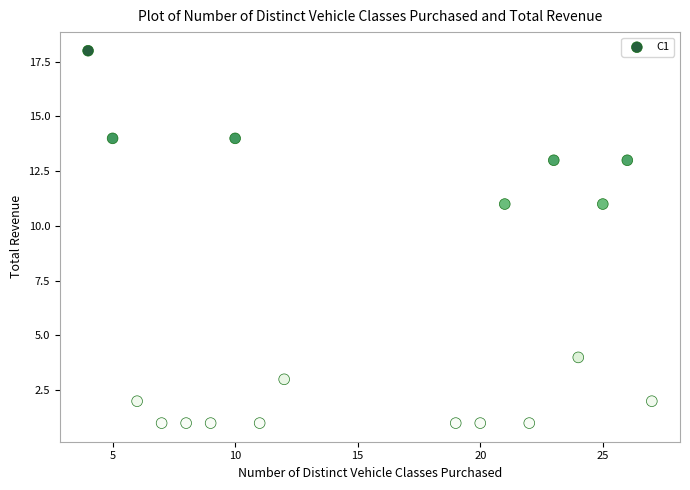

What is the range of Y values (max minus min)?

17